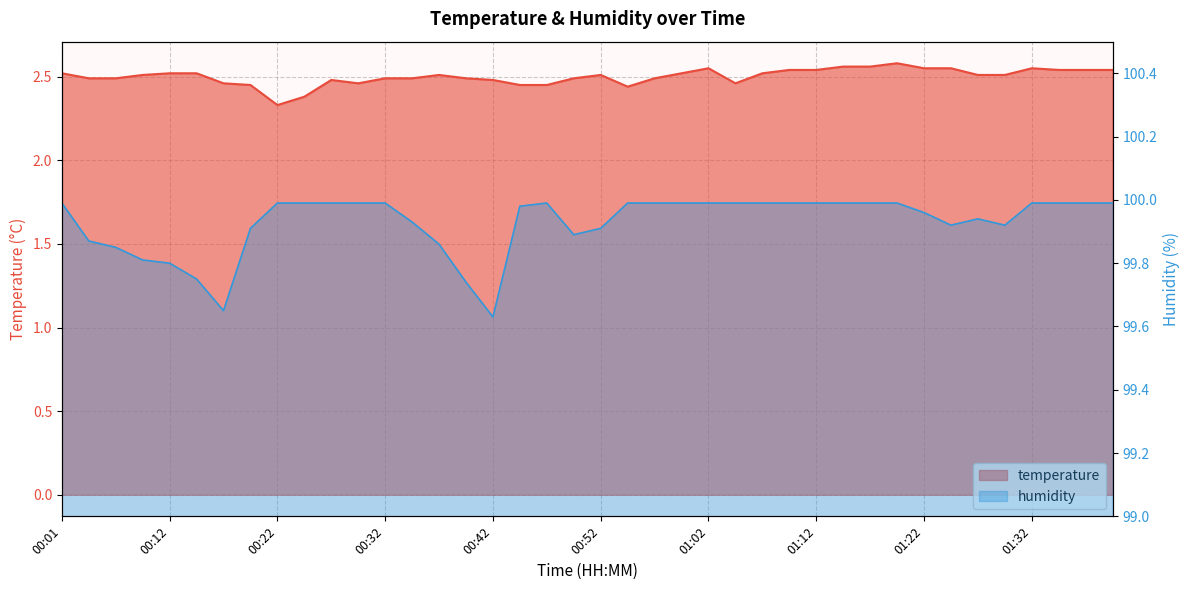

What is the label of the 17th point from the left?

00:42